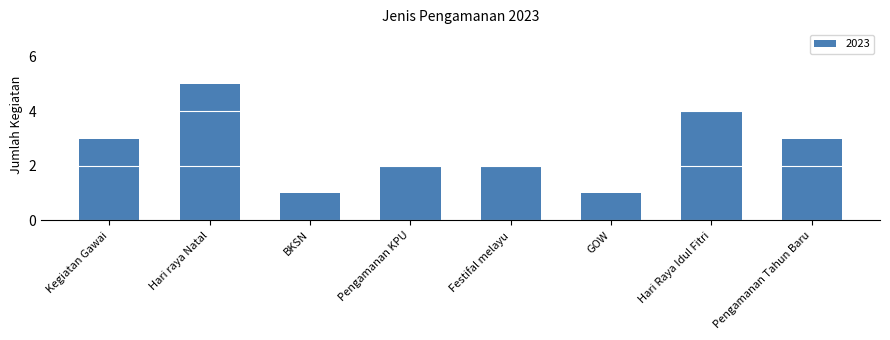

What is the sum of all values?

21